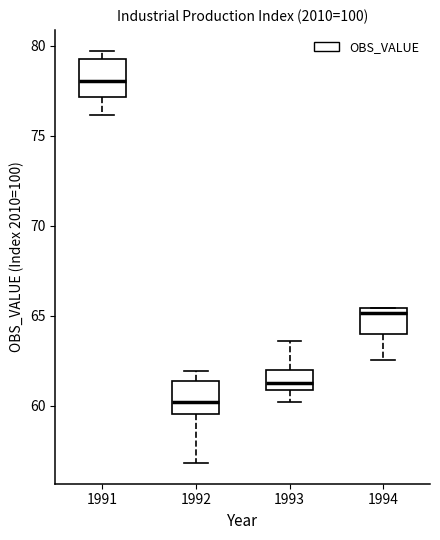

Where is the upper edge of the box at x = 1991 on the y-axis? The values are not printed on the chart, so give them approximately, as read against the axis.

79.5